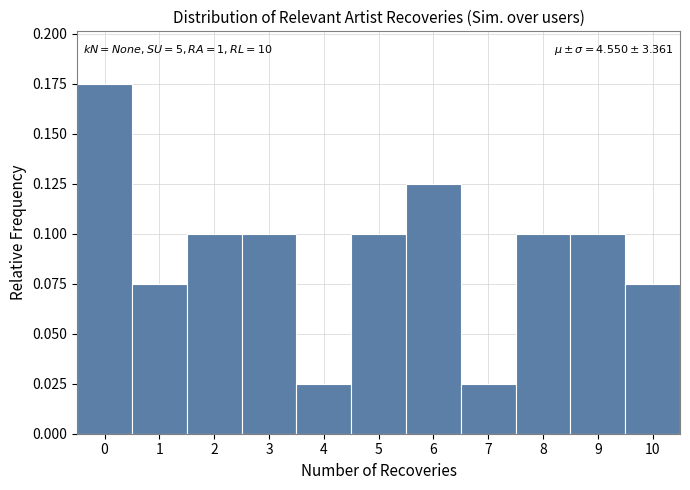

Which range on the x-axis has the tallest bar?

-0.5 to 0.5